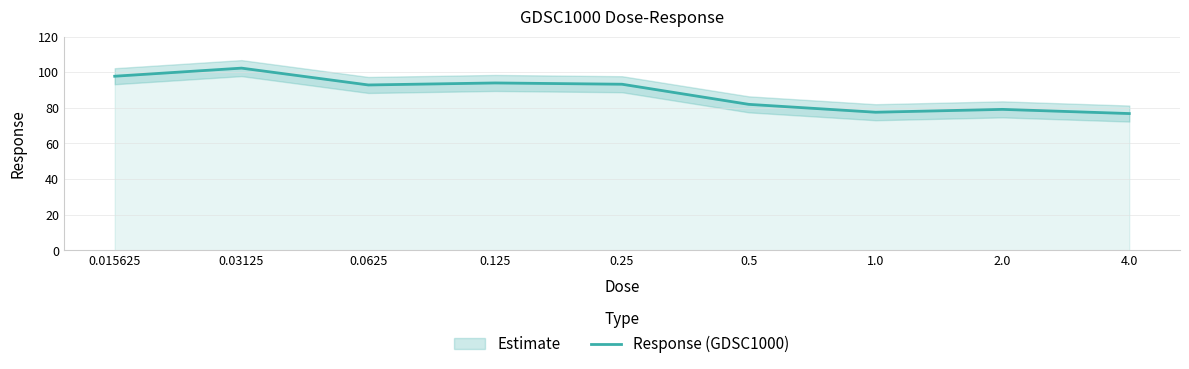

Rank the categories by value from lowest to highest.

4.0, 1.0, 2.0, 0.5, 0.0625, 0.25, 0.125, 0.015625, 0.03125